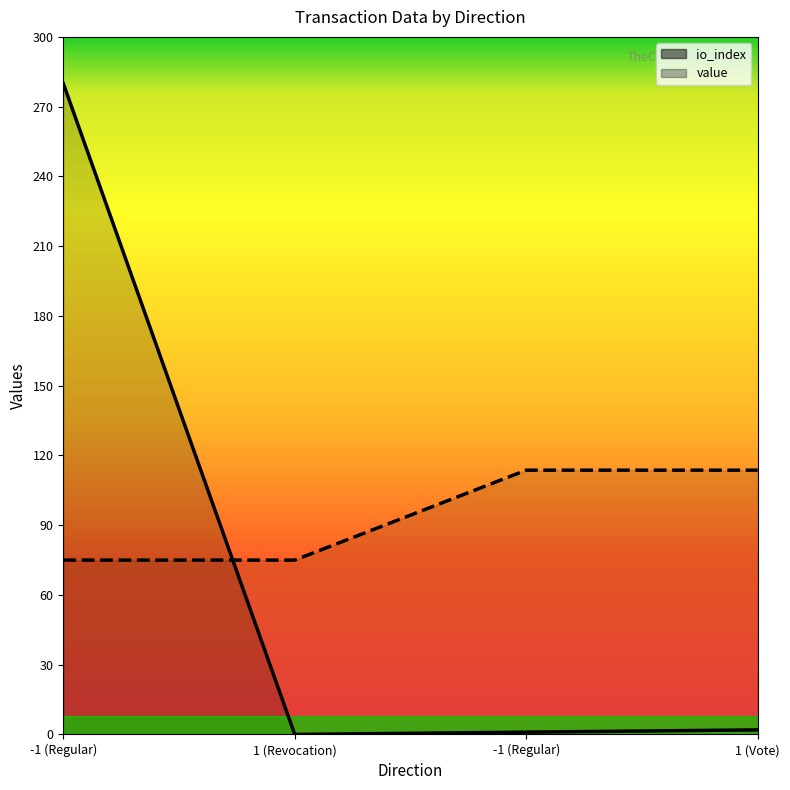

What is the difference between the highest and lowest values at 1 (Vote)?

111.7